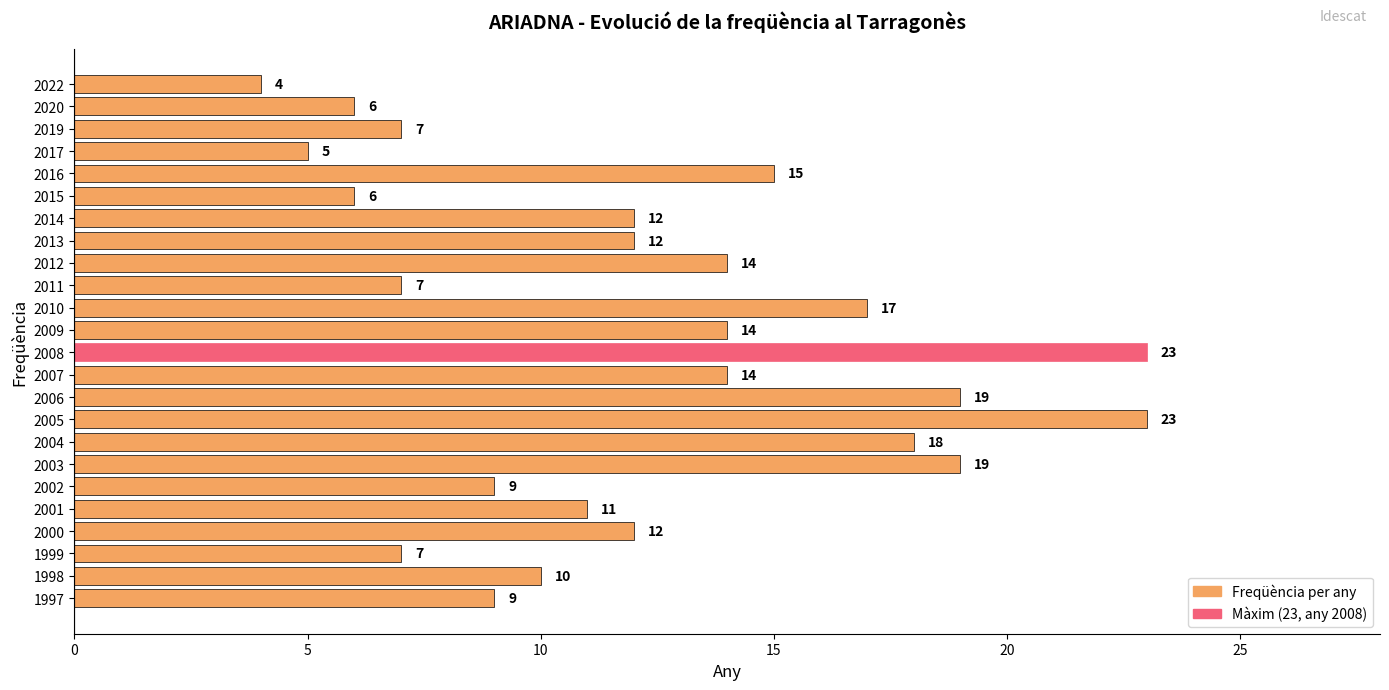

What is the smallest value displayed?

4